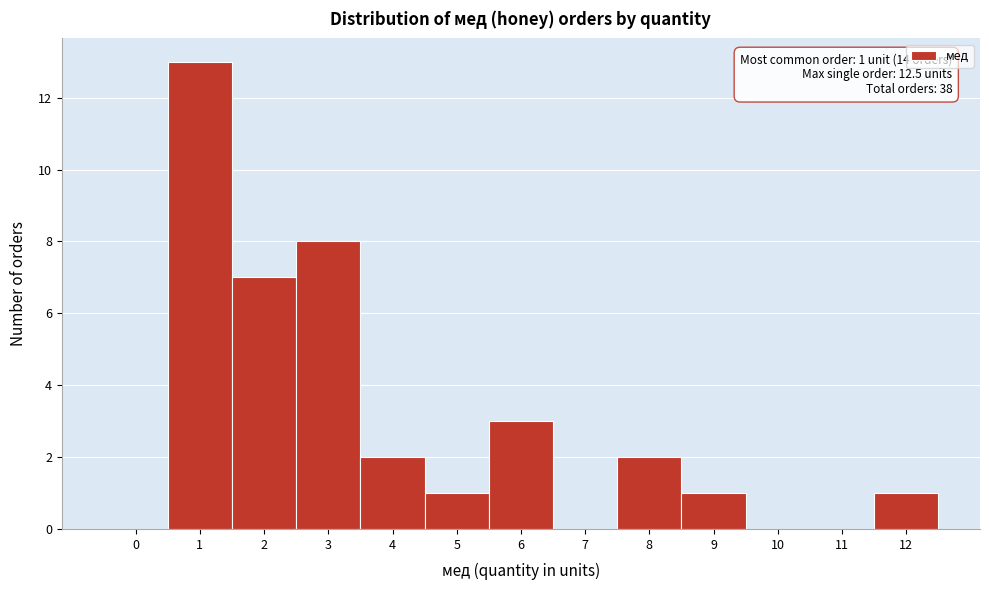

Reading left to right, extract all data points from this chart.

0=0	1=13	2=7	3=8	4=2	5=1	6=3	7=0	8=2	9=1	10=0	11=0	12=1